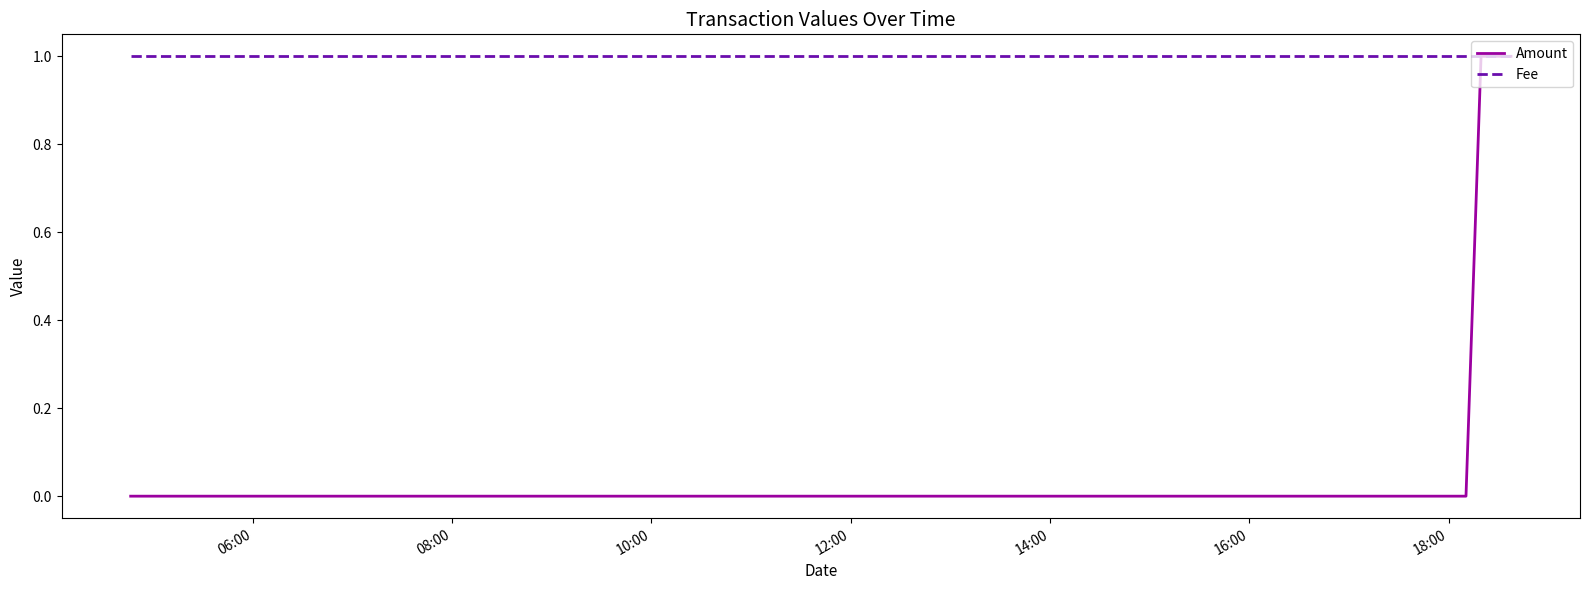

List the series in order of their overall mean, lowest first.

Amount, Fee